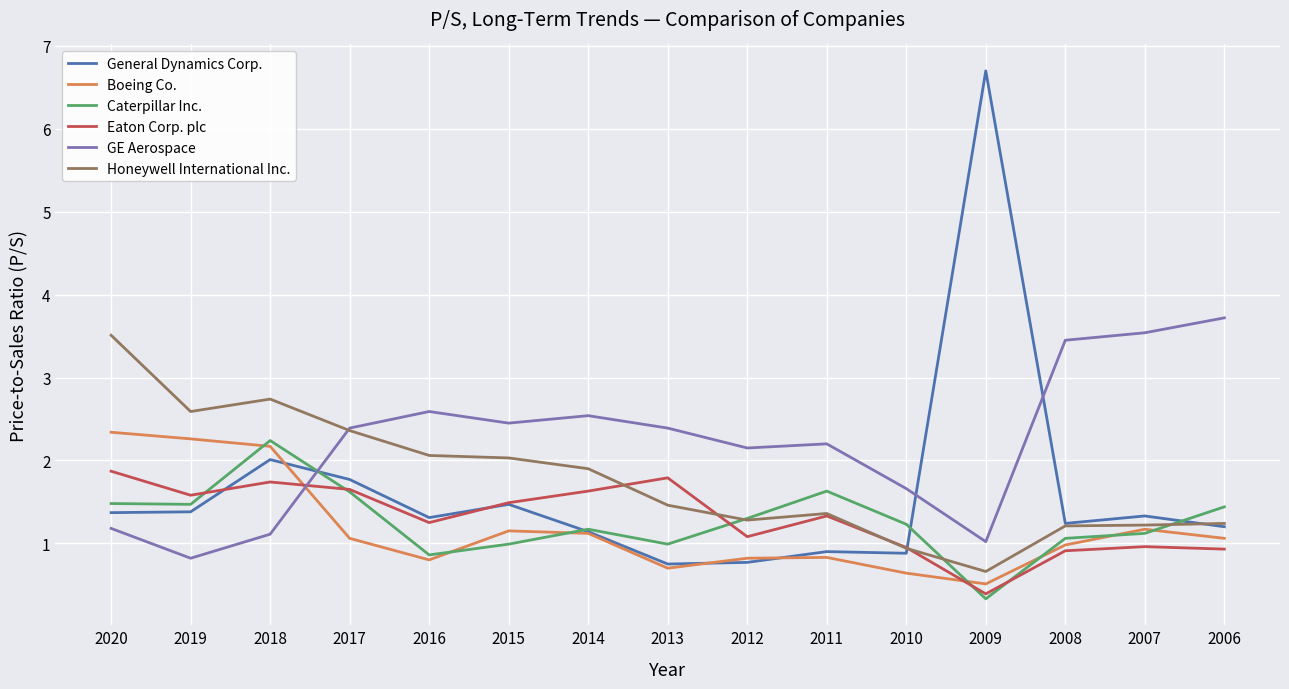

Does the chart have visible grid lines?

Yes